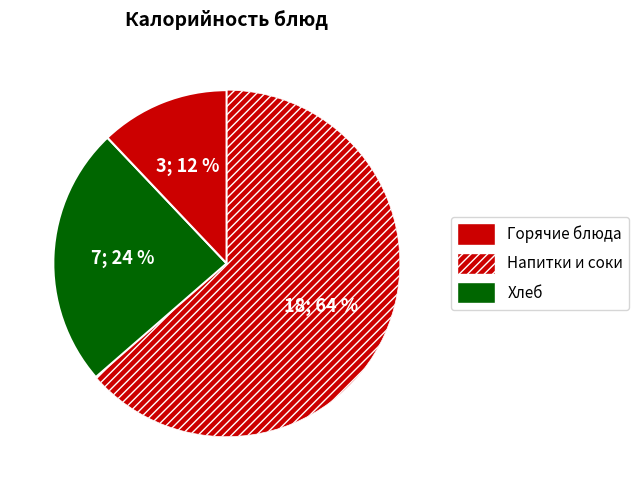

How many slices are in this pie chart?

3